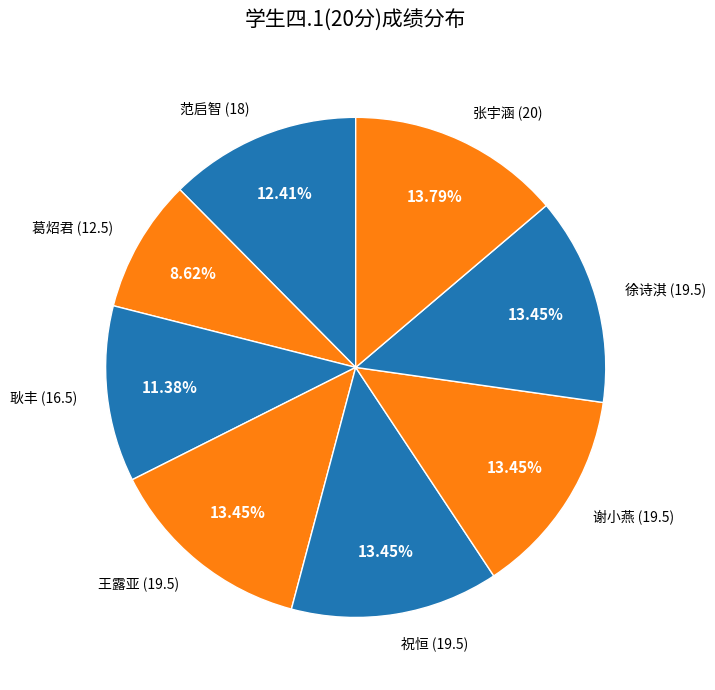

Which has a higher value, 葛炤君 (12.5) or 张宇涵 (20)?

张宇涵 (20)